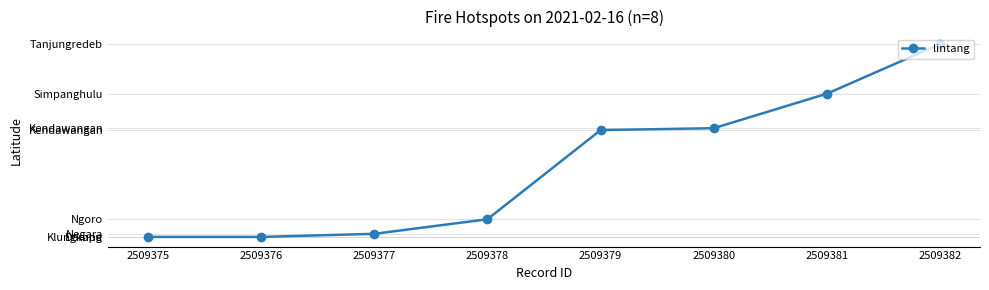

What is the value of the 7th point from the left?

-0.6